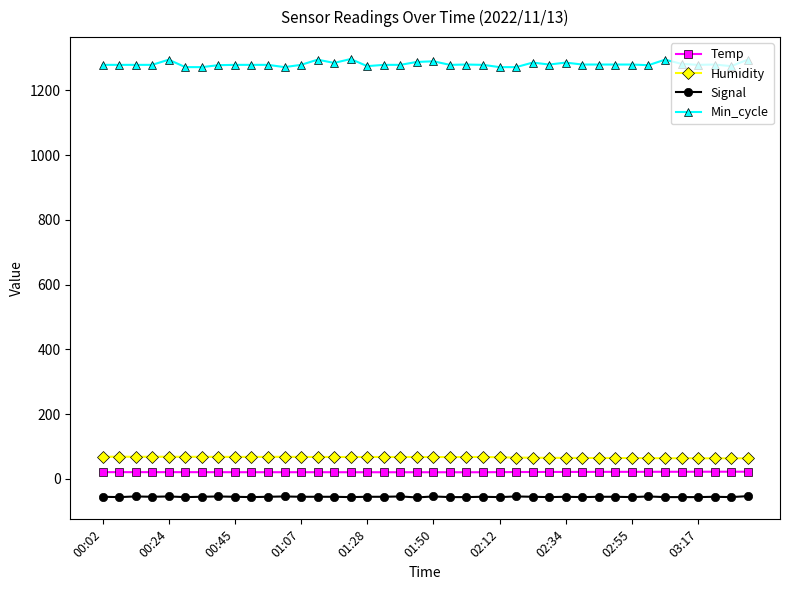

What is the sum of all Humidity values?

2672.4